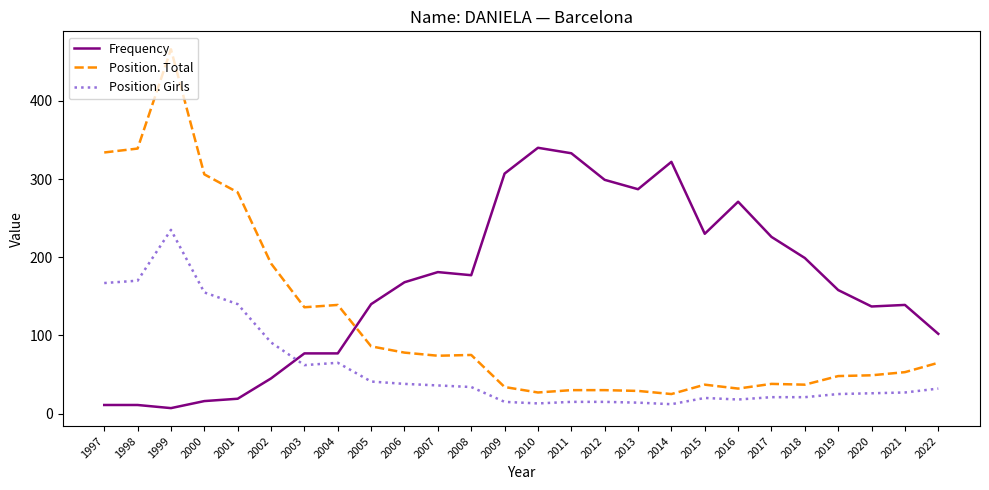

Rank the series by their maximum value, from lowest to highest.

Position. Girls, Frequency, Position. Total